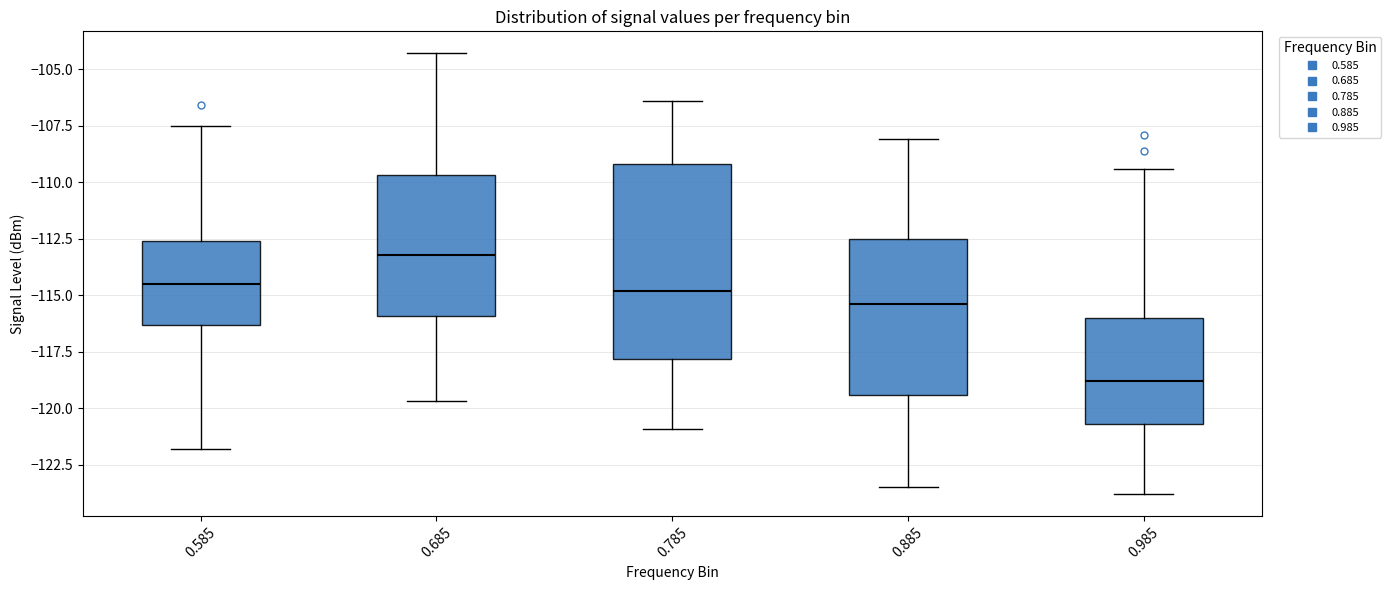

Reading left to right, transcribe this box plot: for each box, give where its median line is, the range the box spans, and where its two whiskers end, as read against the y-axis. The values are not printed on the chart, so give them approximately, as read against the axis.

0.585: median -114.5, box -116.5 to -112.5, whiskers -122.0 to -107.5
0.685: median -113.0, box -116.0 to -109.5, whiskers -119.5 to -104.5
0.785: median -115.0, box -118.0 to -109.0, whiskers -121.0 to -106.5
0.885: median -115.5, box -119.5 to -112.5, whiskers -123.5 to -108.0
0.985: median -119.0, box -120.5 to -116.0, whiskers -124.0 to -109.5